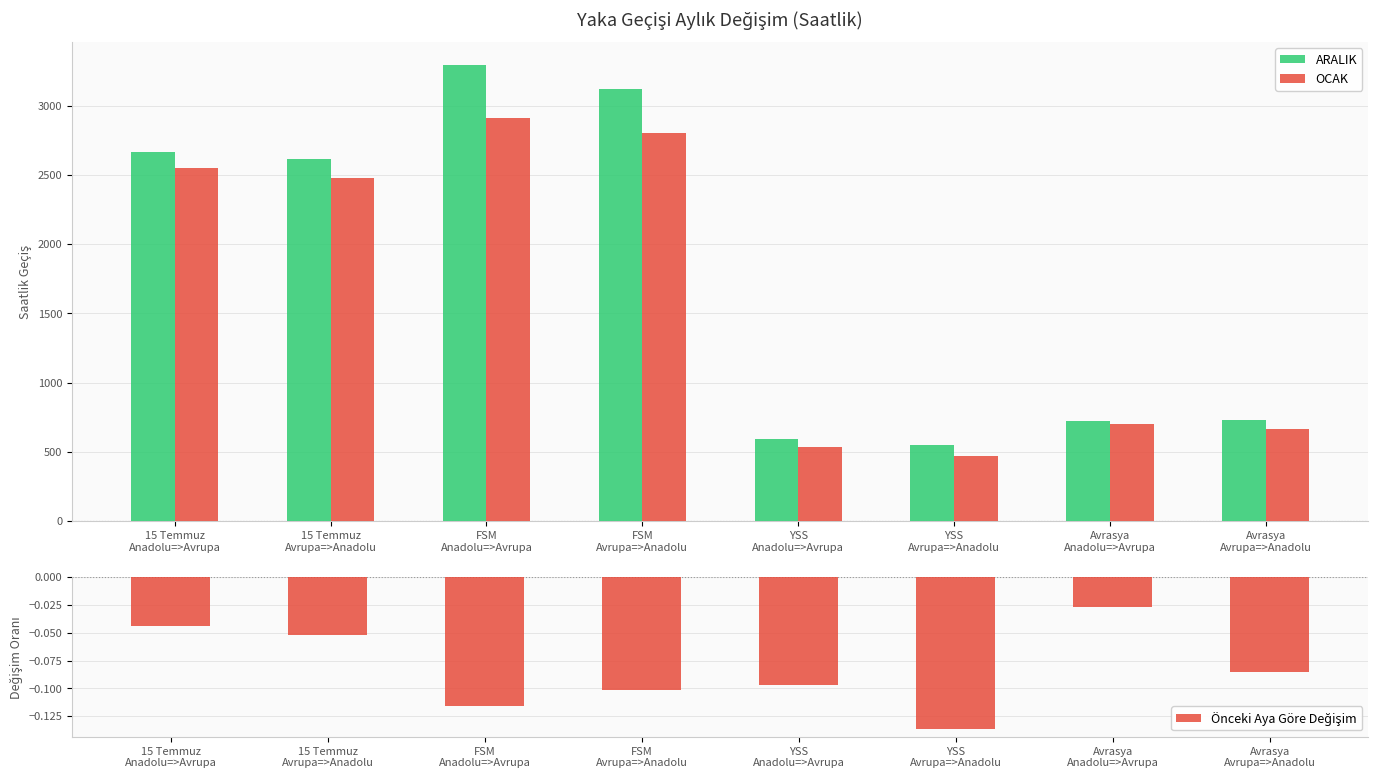

What is the difference between the second highest and second lowest values in the ARALIK series?

2528.5